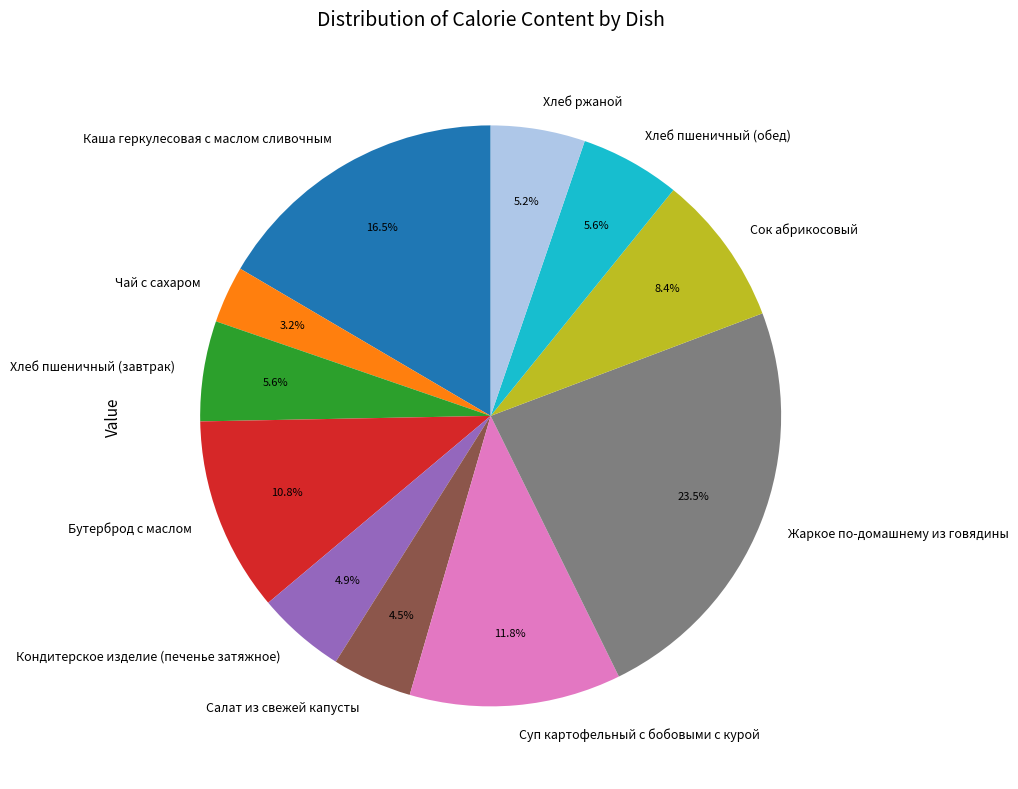

Which category has the biggest portion of the pie?

Жаркое по-домашнему из говядины